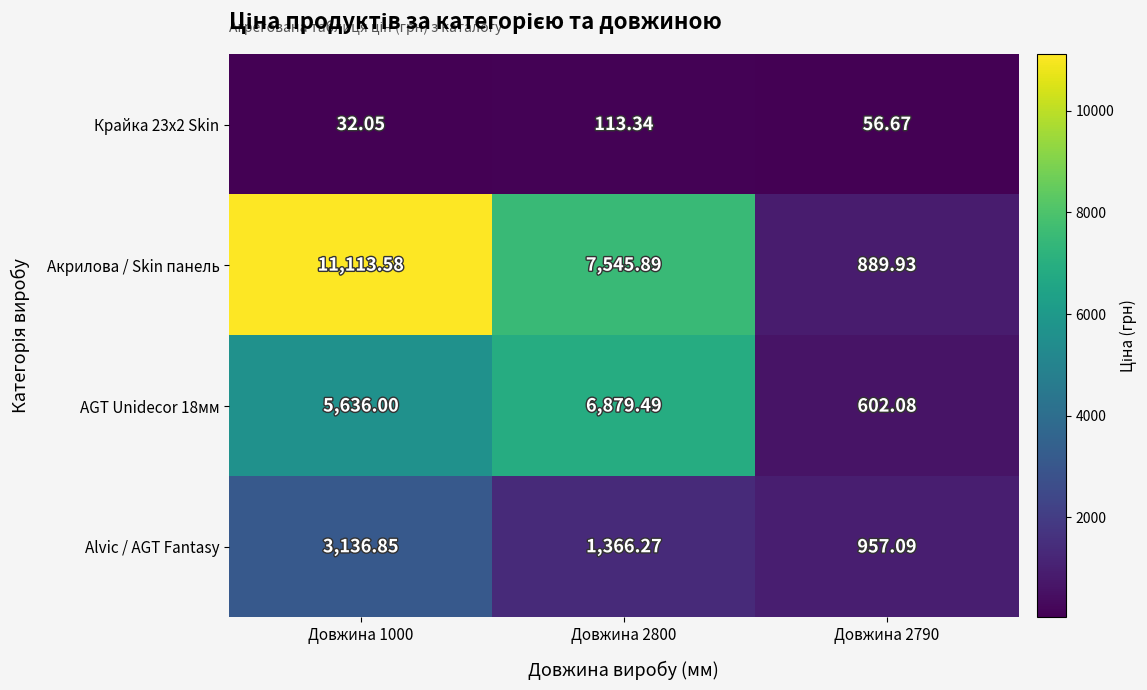

Between Довжина 1000 and Довжина 2790, which series saw the biggest shift?

Акрилова / Skin панель